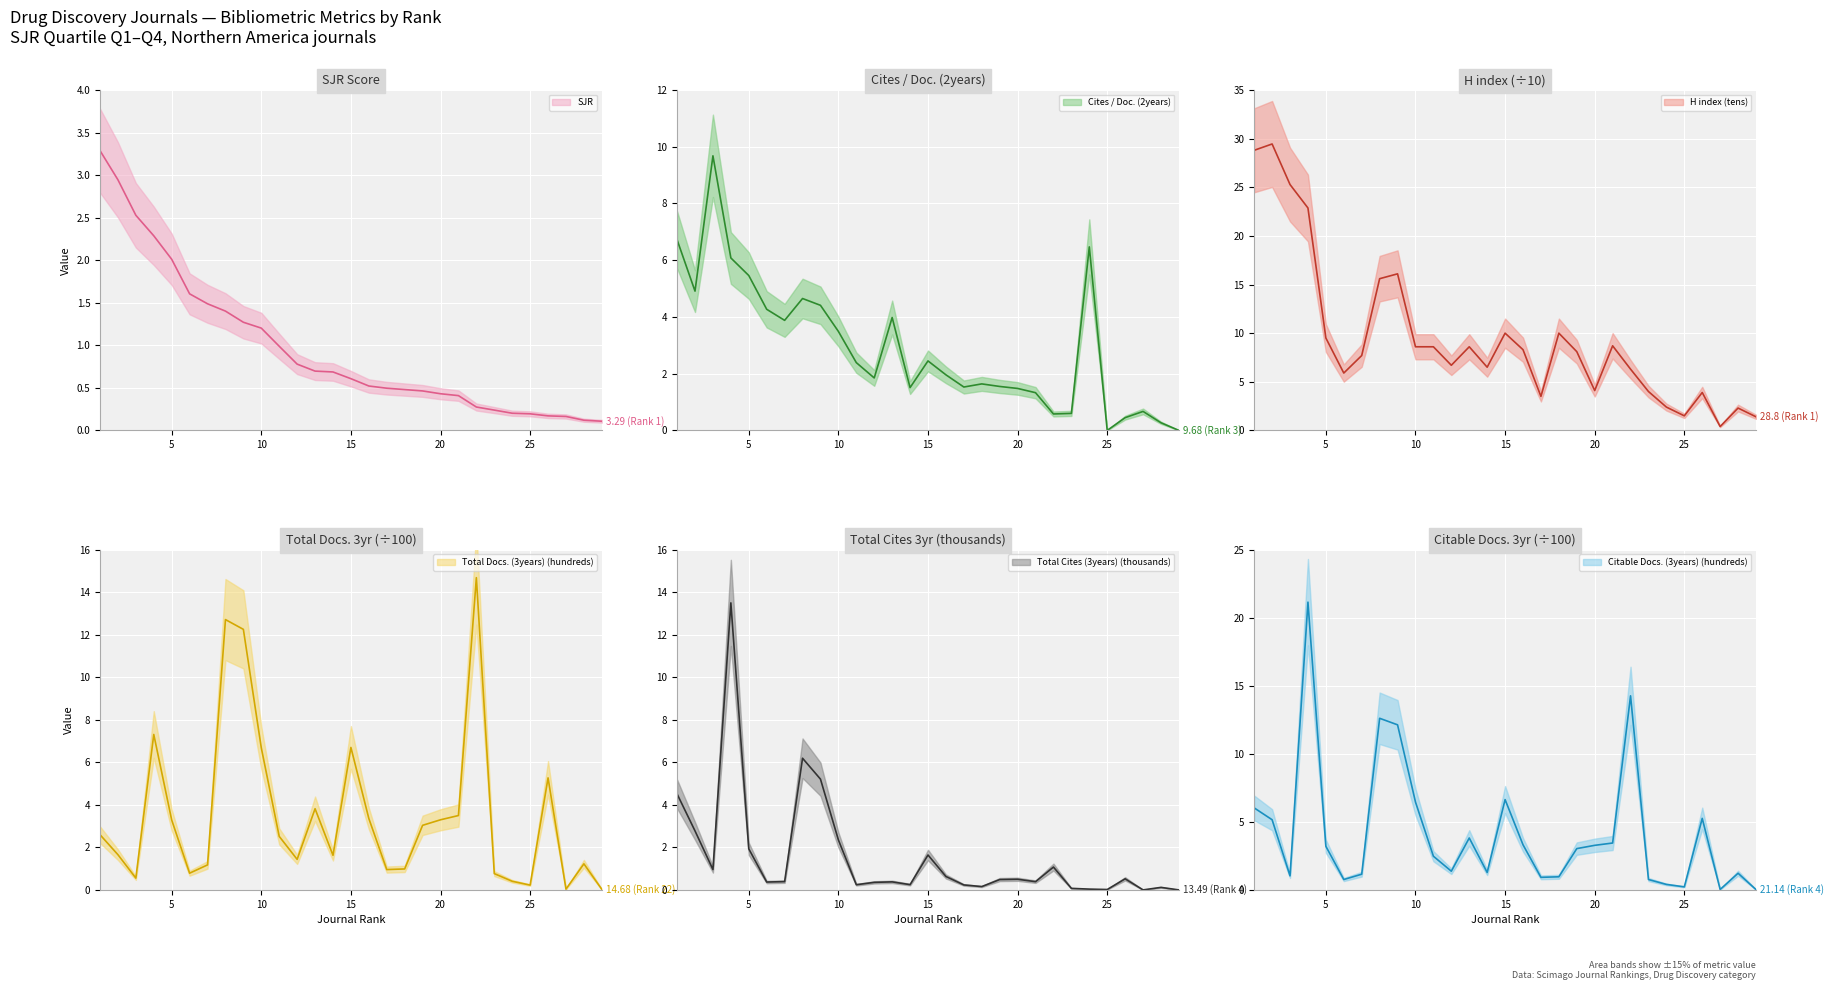

Between 11 and 20, which series saw the biggest shift?

H index (tens)